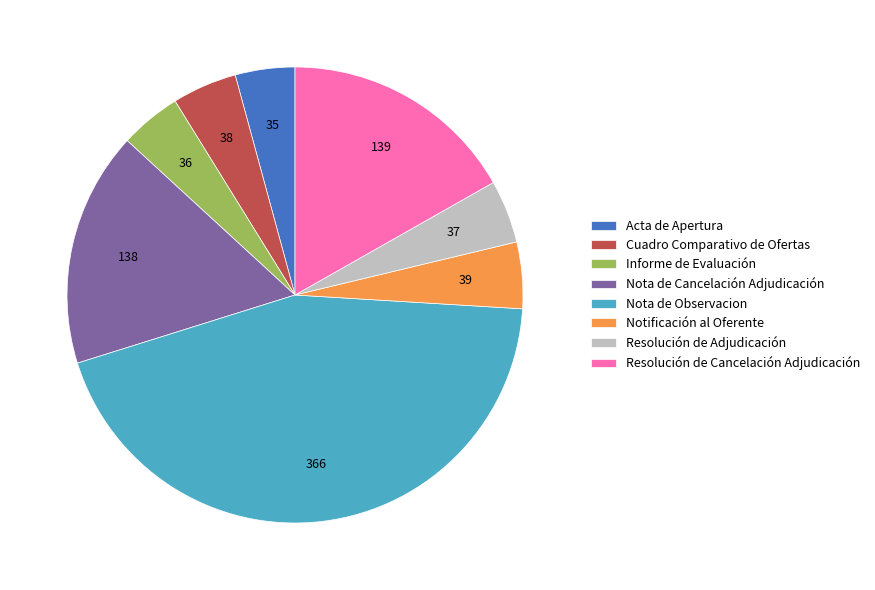

Do Cuadro Comparativo de Ofertas and Acta de Apertura together represent more than half of the pie?

No